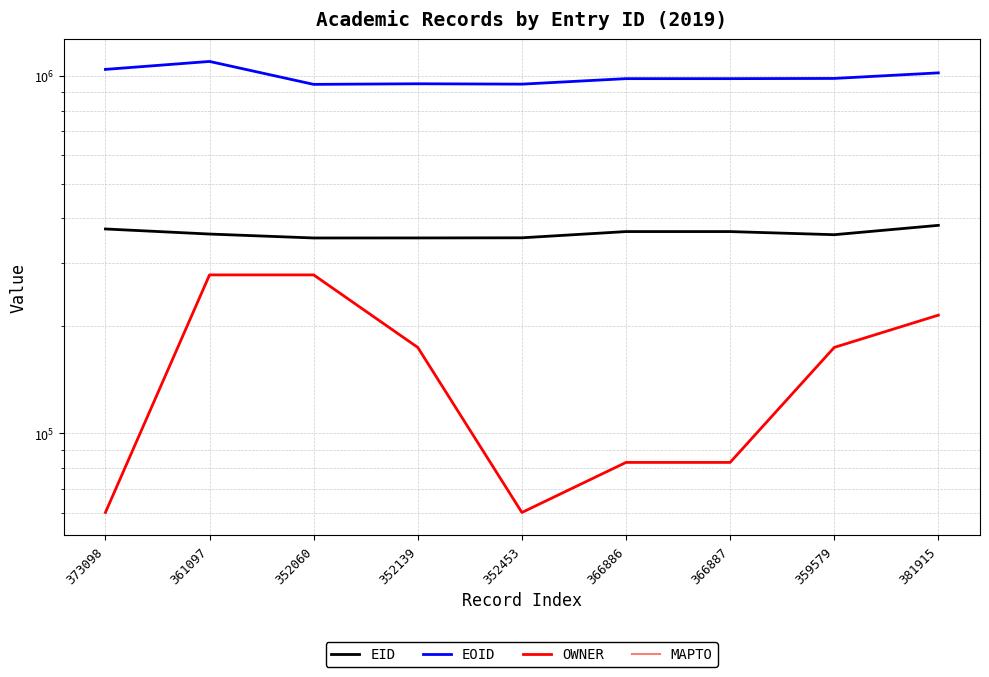

True or false: EID and EOID cross at least once.

False